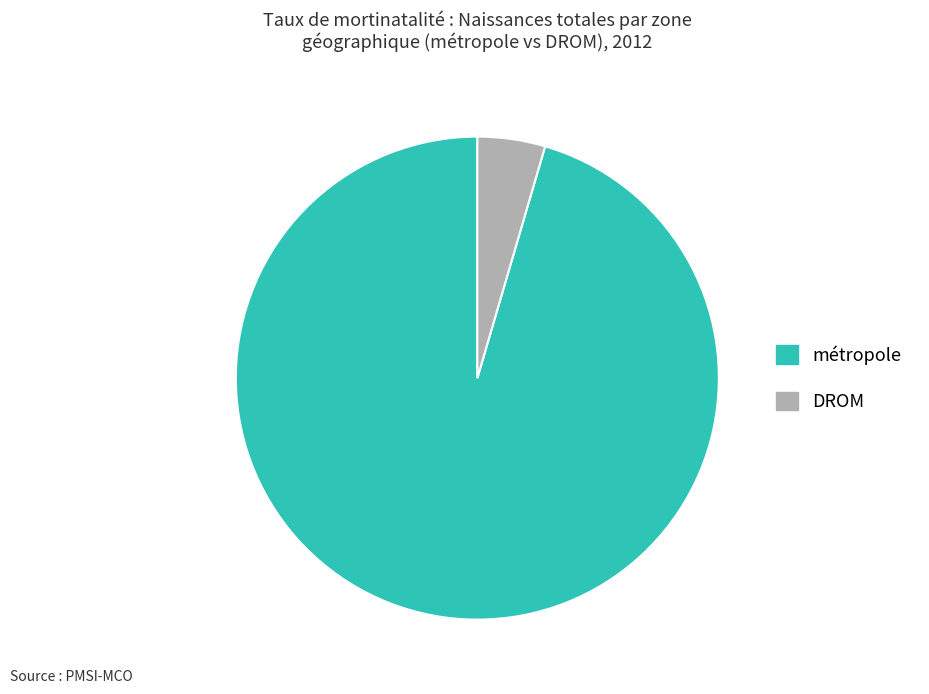

Is the sum of métropole and DROM greater than half?

Yes